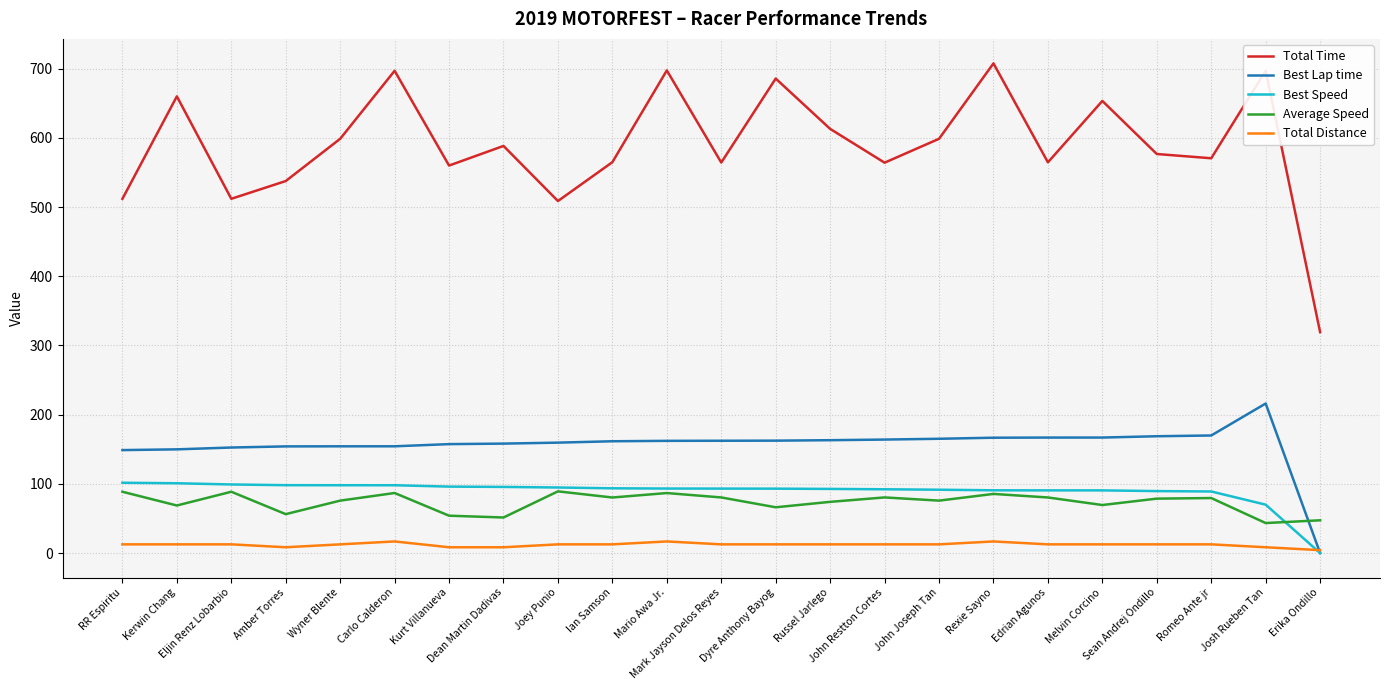

What value does the Total Distance series have at Mario Awa Jr.?

16.8